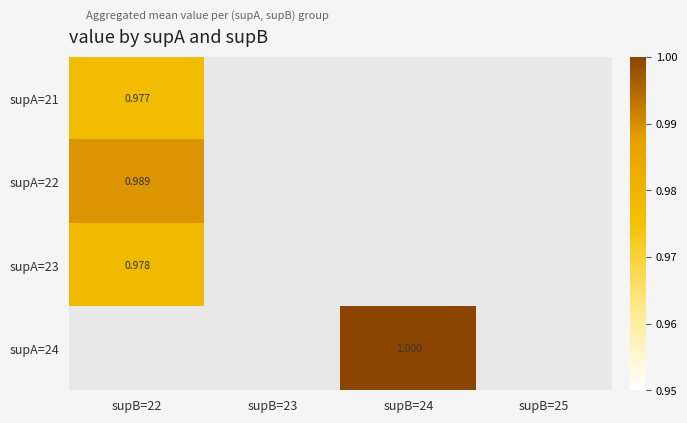

List the series in order of their peak value, lowest first.

supA=21, supA=23, supA=22, supA=24